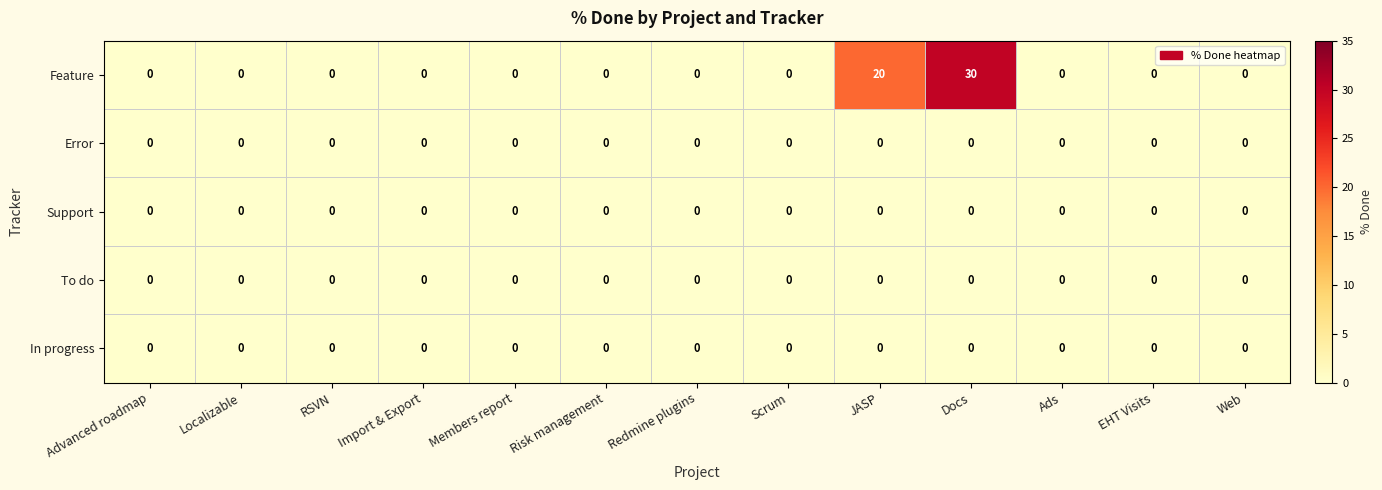

At which category is the sum across all series the highest?

Docs